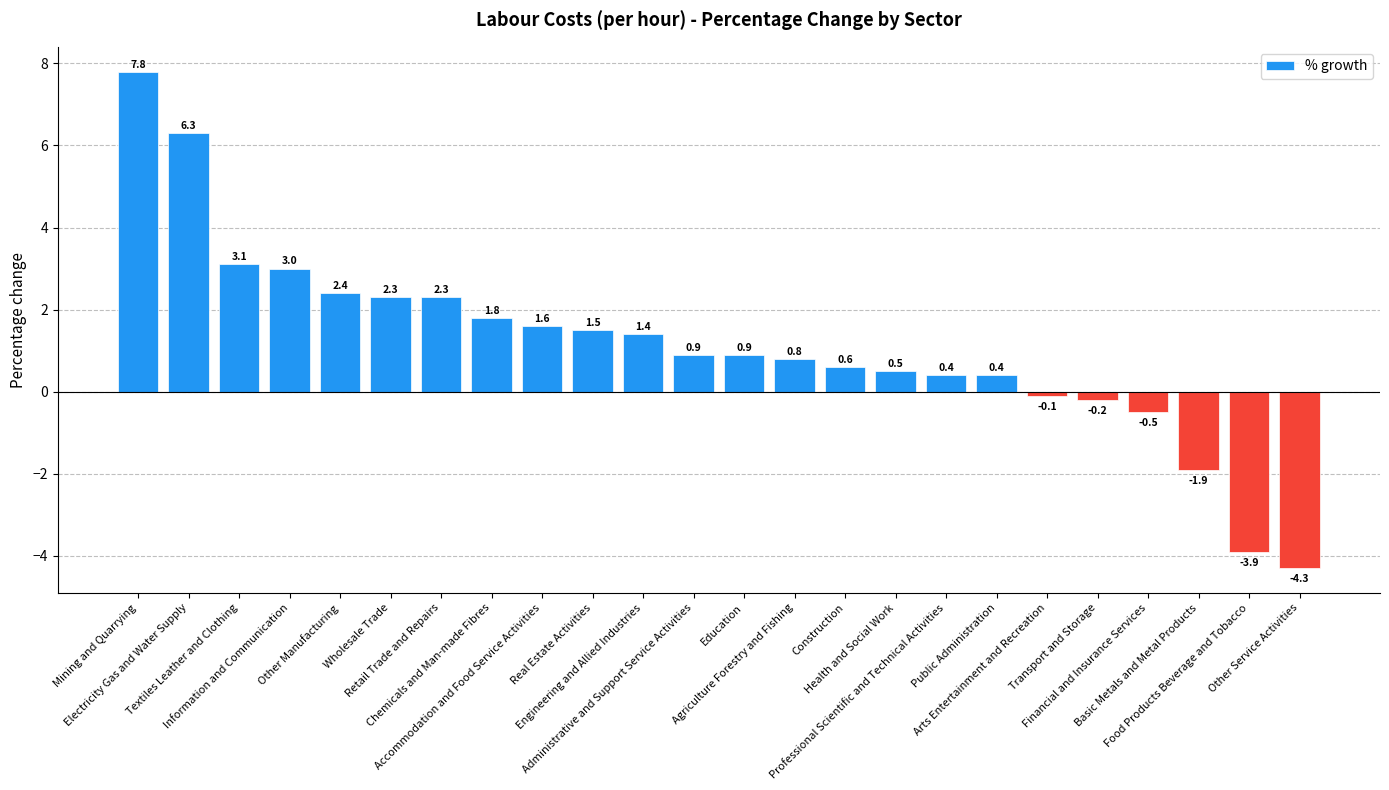

Where does the data first go above 0?

Mining and Quarrying